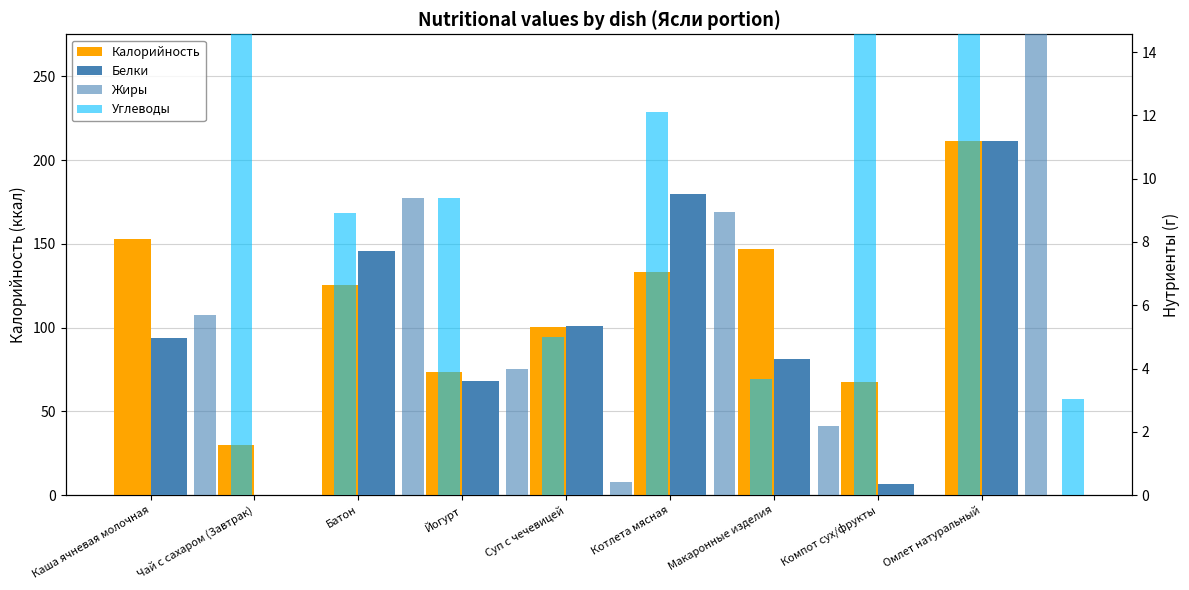

Which series has the largest range (max minus min)?

Калорийность